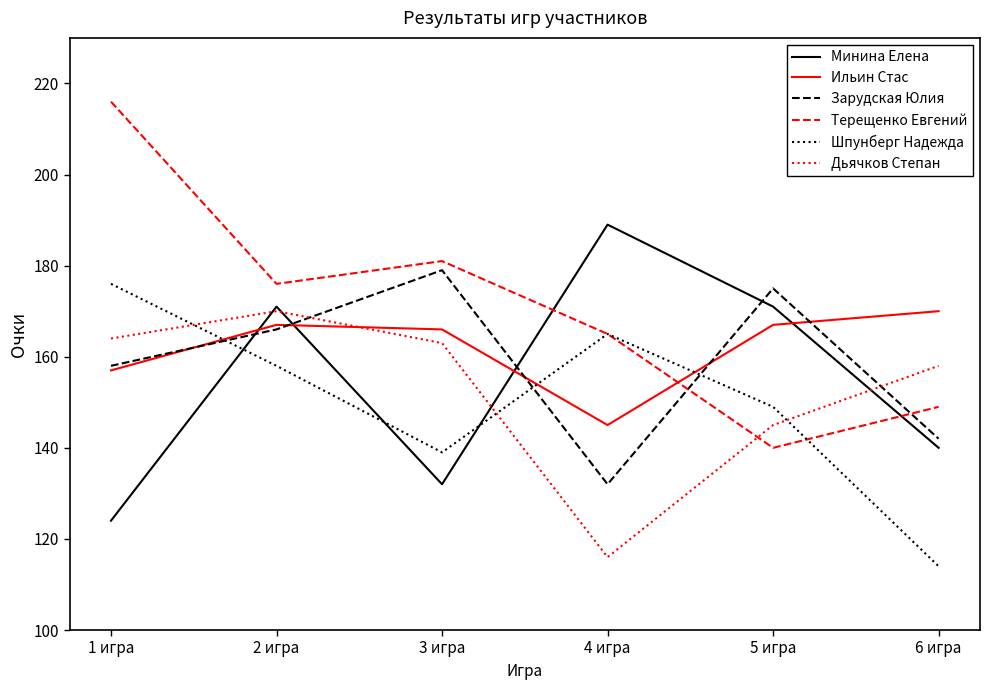

Is it true that Шпунберг Надежда equals 165 at 4 игра?

True